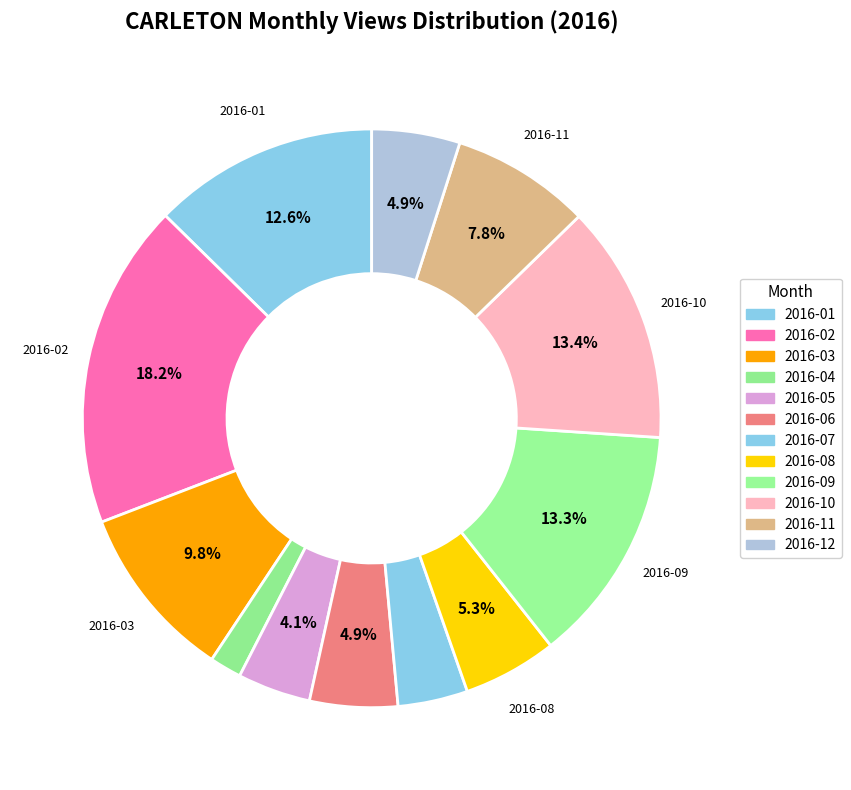

Count the number of slices in the pie.

12